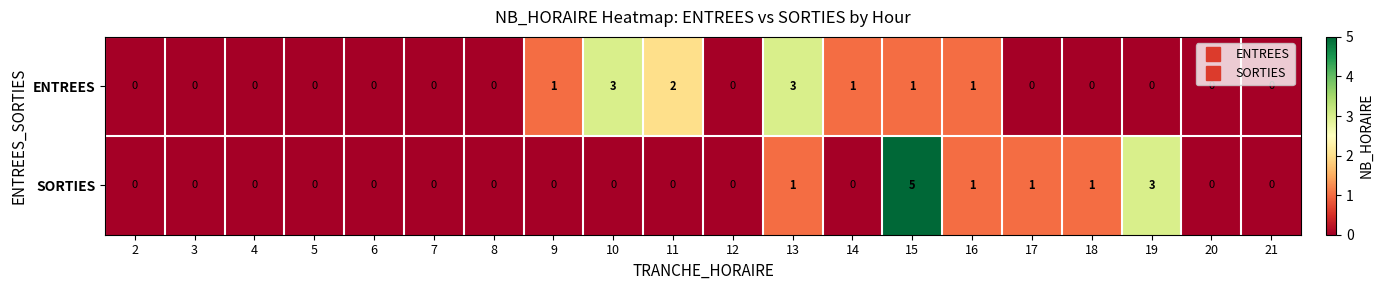

What is the maximum value for ENTREES?

3